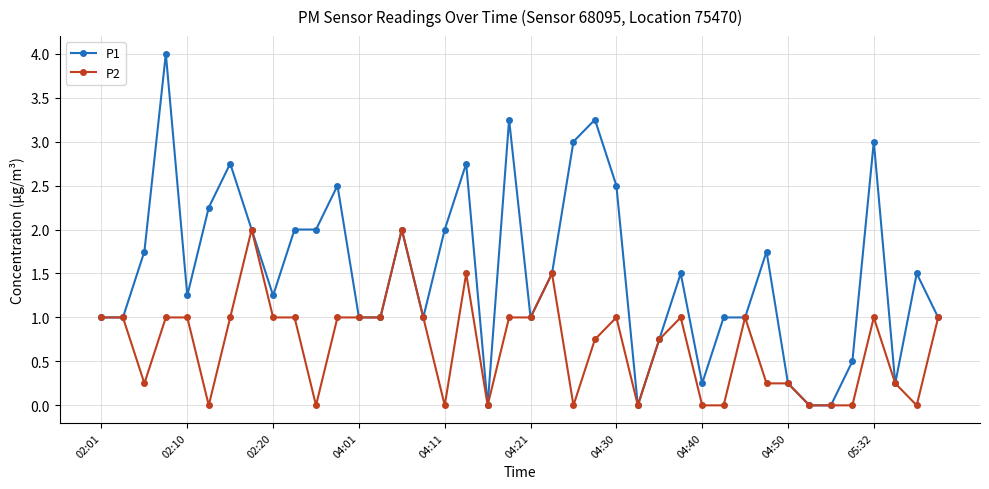

Which series has the largest total across all categories?

P1